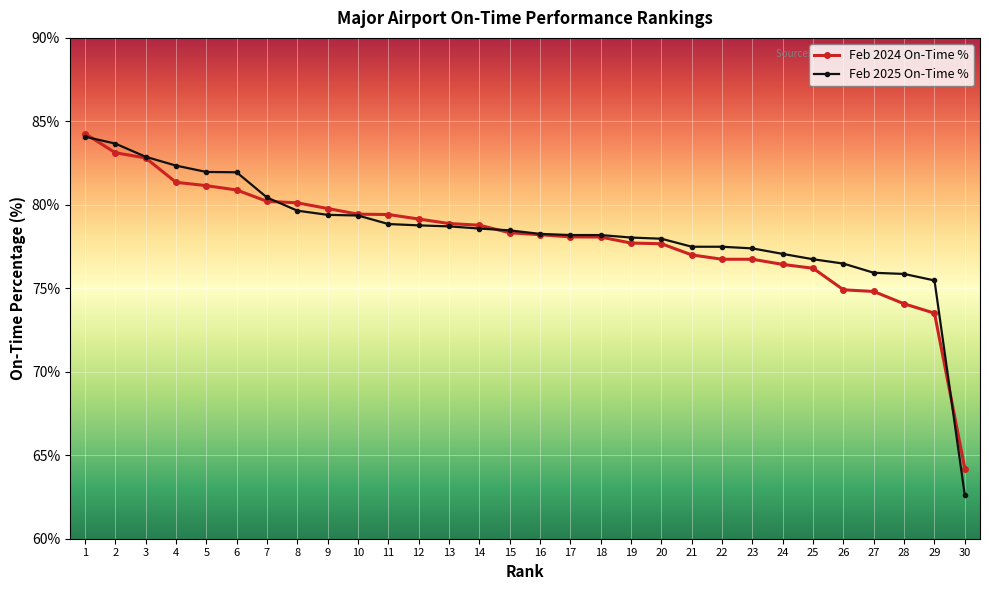

Between 11 and 23, which series saw the biggest shift?

Feb 2024 On-Time %